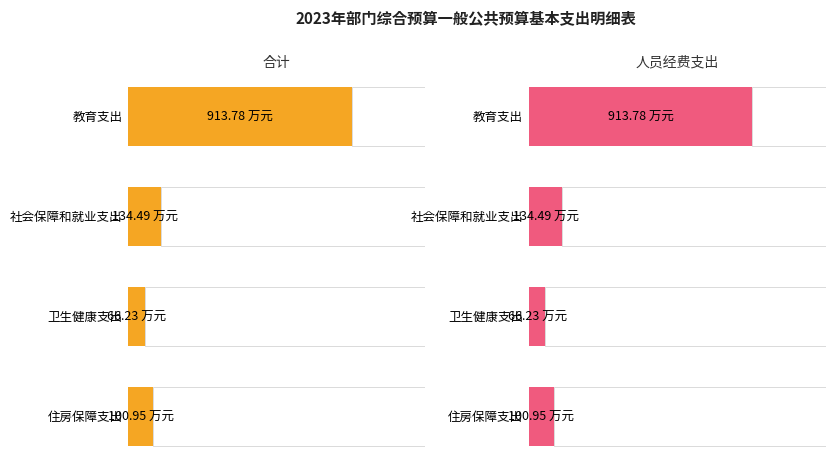

At how many categories does at least one series exceed 308?

1